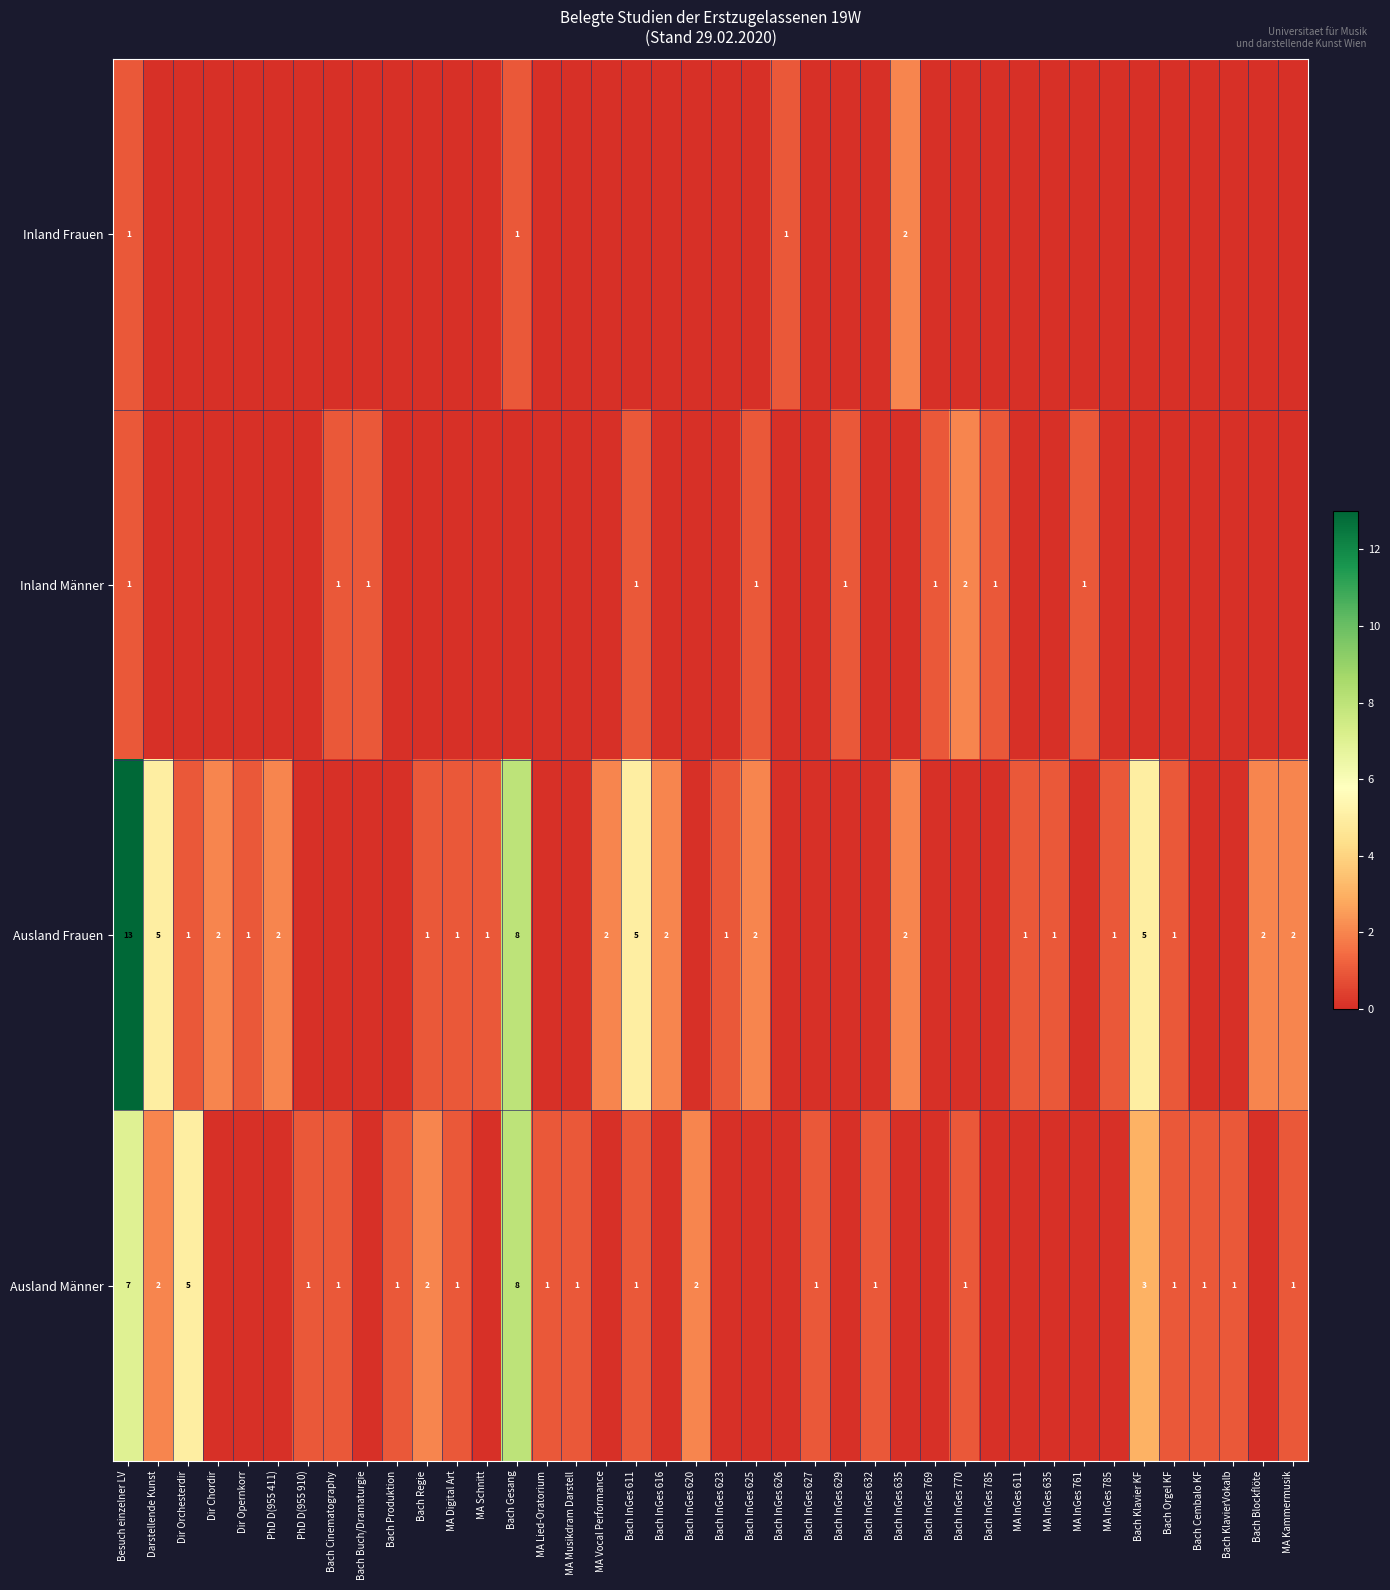

The Inland Männer series shows 1 at Besuch einzelner LV. True or false?

True